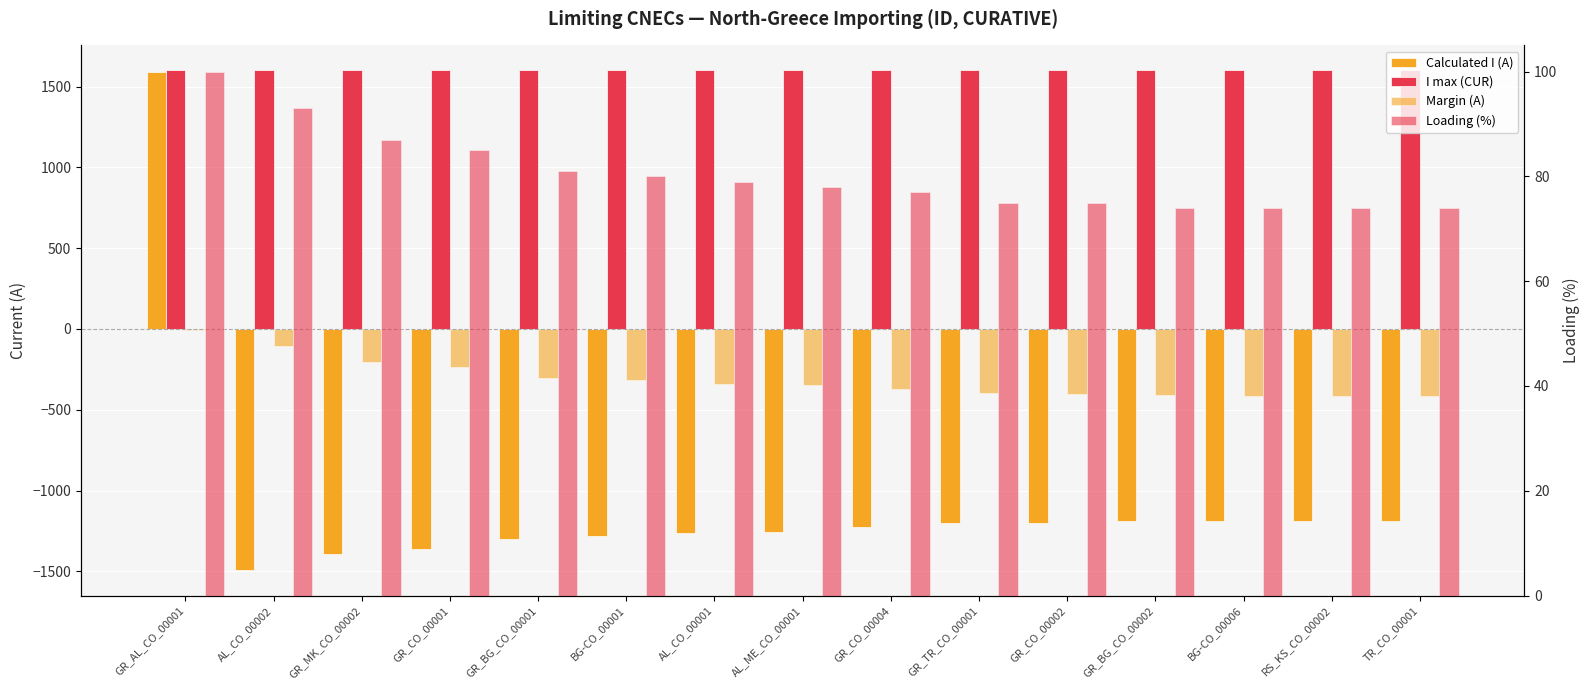

What position from the right is GR_BG_CO_00001?

11